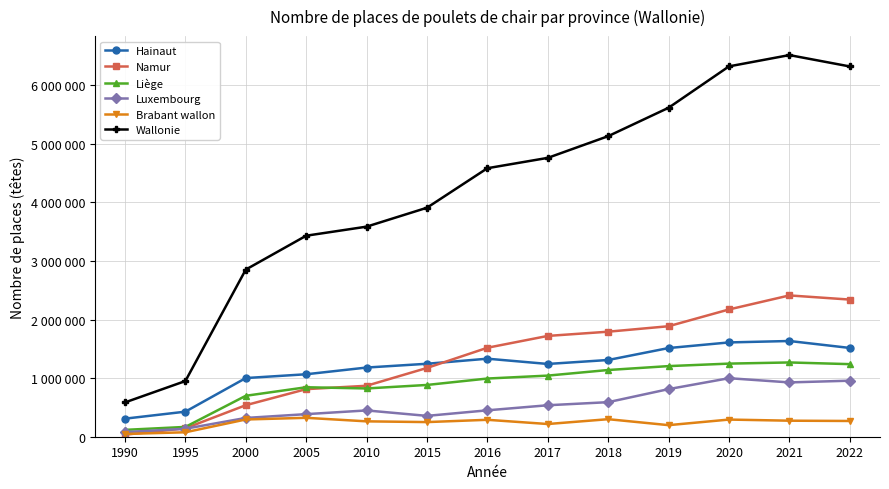

At which category does Namur reach its first local peak?

2021